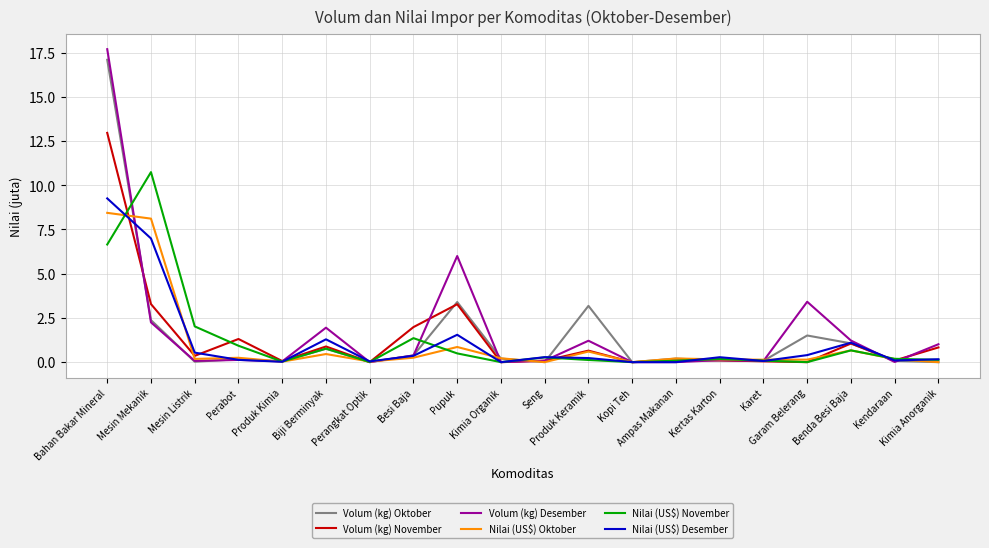

Which series has the largest range (max minus min)?

Volum (kg) Desember